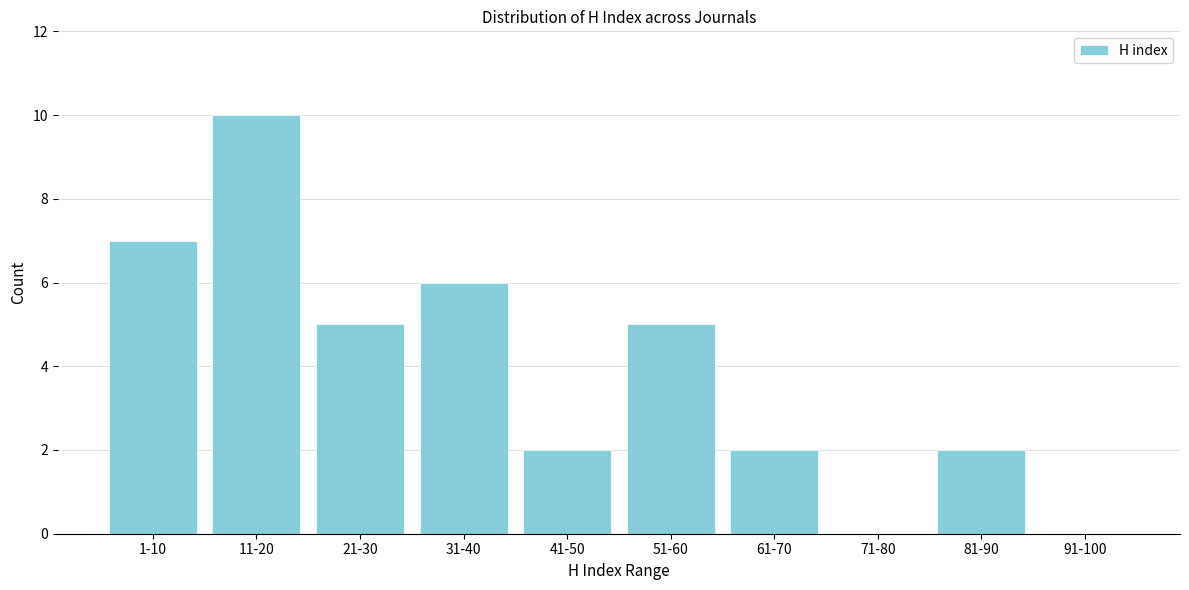

Reading left to right, what are all the values shown in this chart?

1-10=7	11-20=10	21-30=5	31-40=6	41-50=2	51-60=5	61-70=2	71-80=0	81-90=2	91-100=0